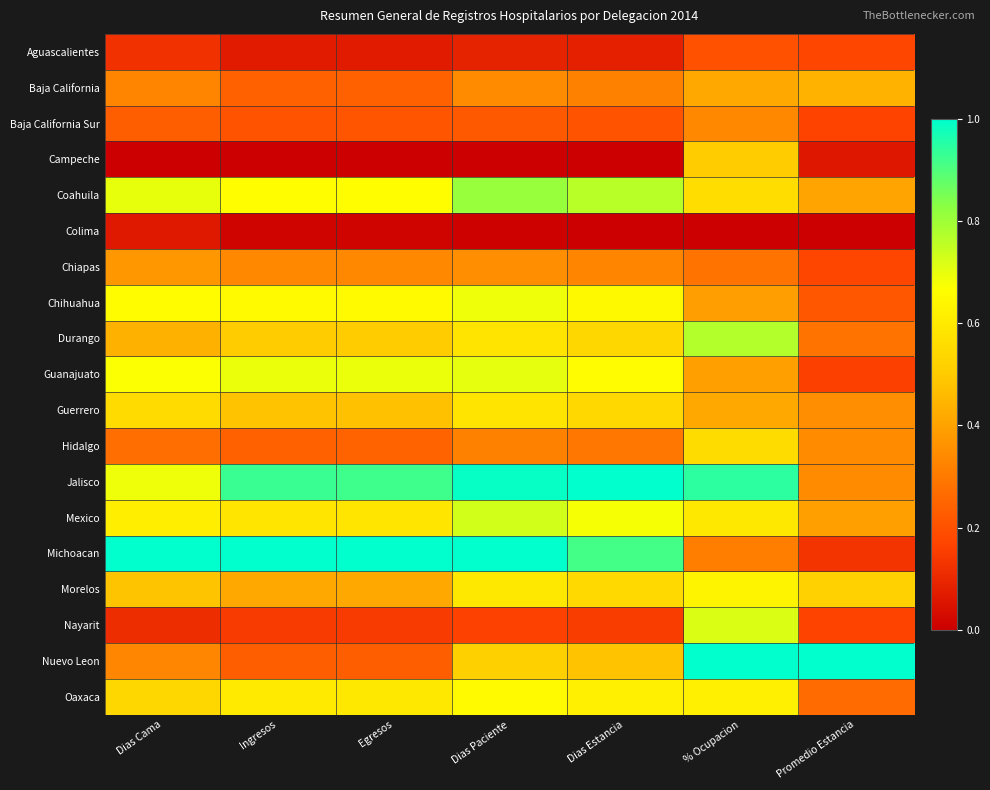

What is the total value across all series at Dias Paciente?

9.3